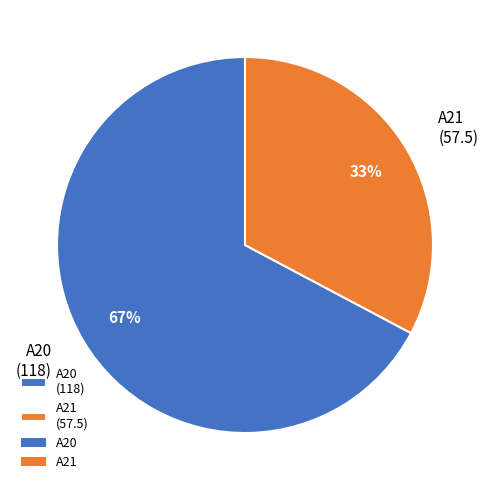

What is the smallest slice in the pie chart?

A21